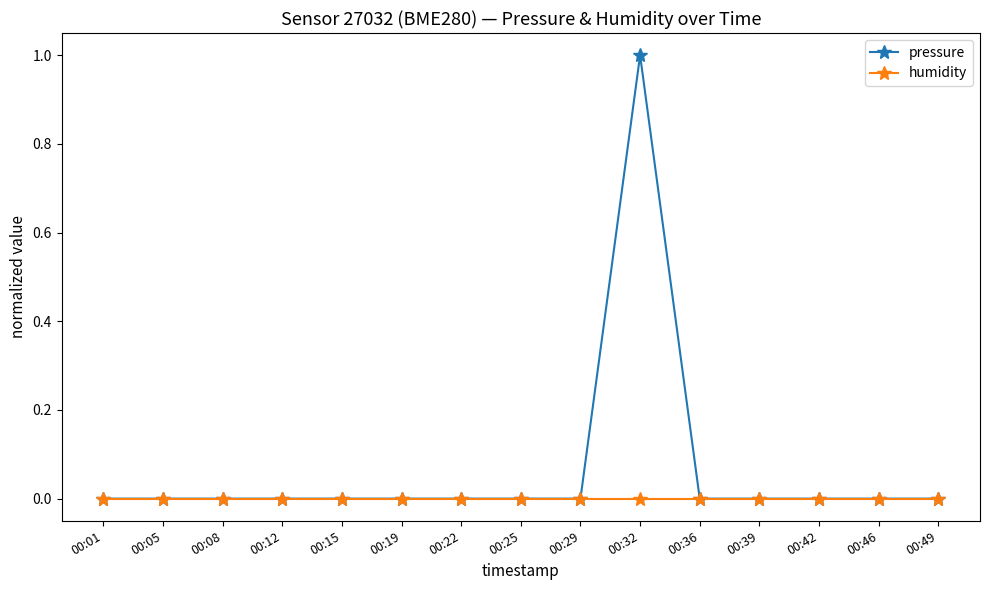

Is this an area chart (filled region under the line)?

No